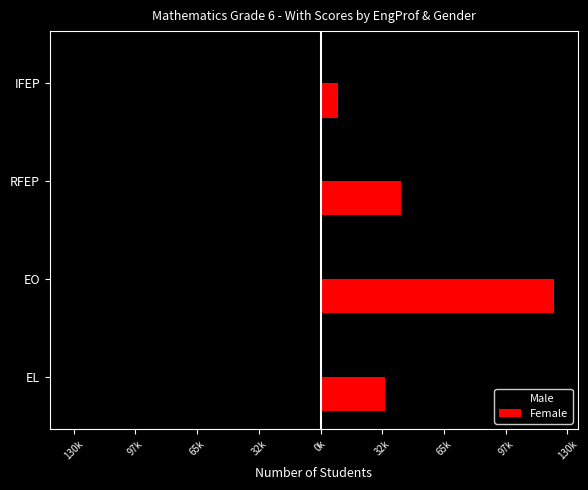

What are all the series names shown in the legend?

Male, Female